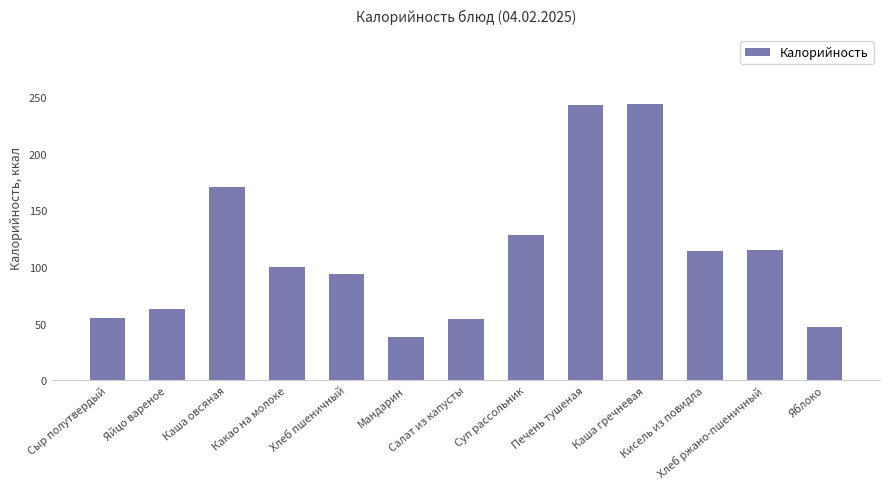

The chart shows a value of 94.9 at Сыр полутвердый. True or false?

False